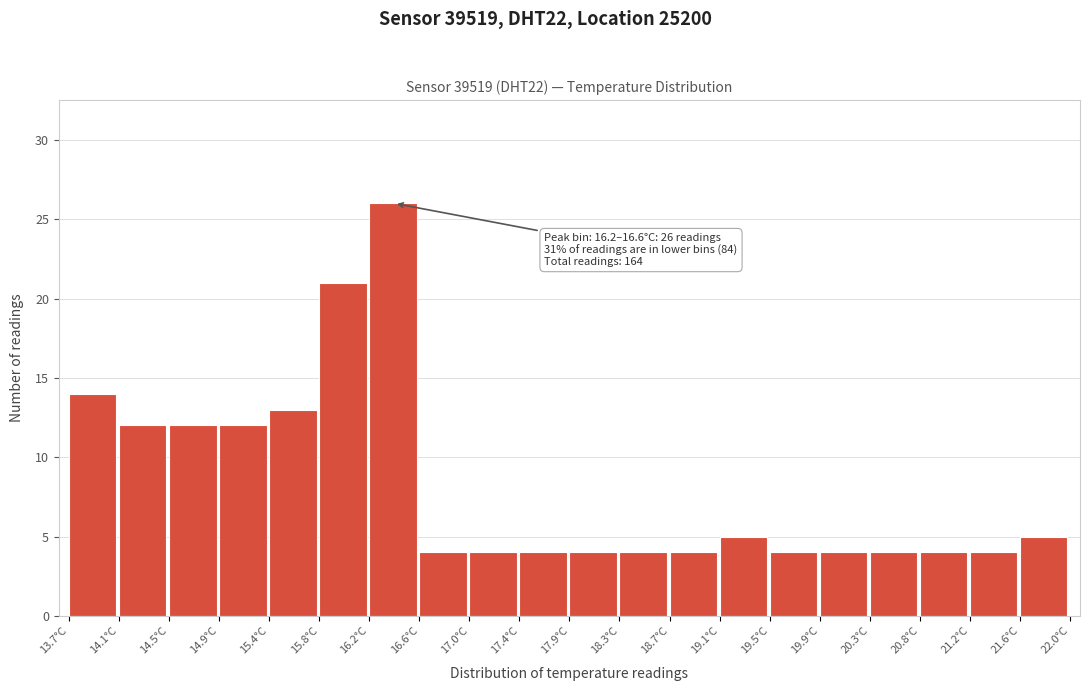

Which range on the x-axis has the tallest bar?

16.190 to 16.605